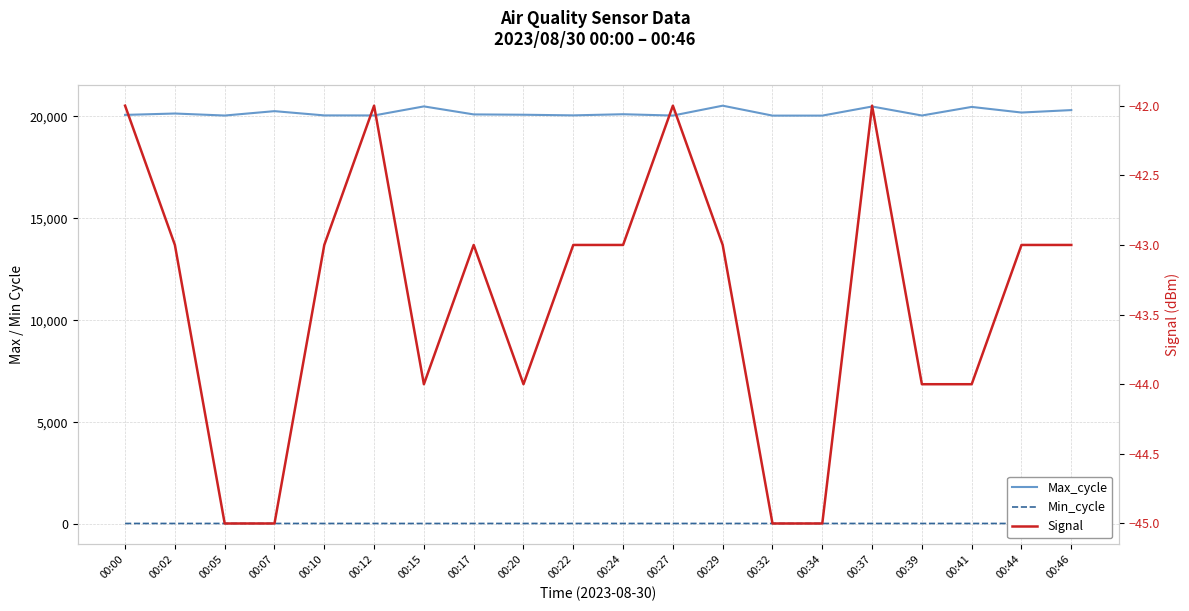

Does the chart have visible grid lines?

Yes